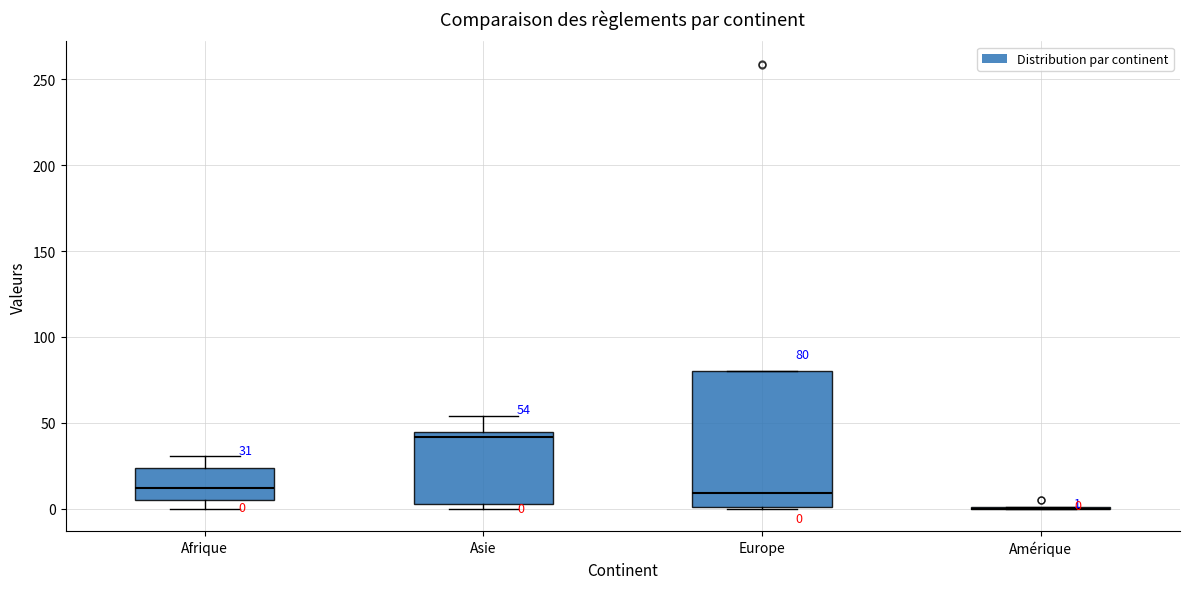

Comparing the boxes themselves (not the whiskers), which one is the tallest?

Europe